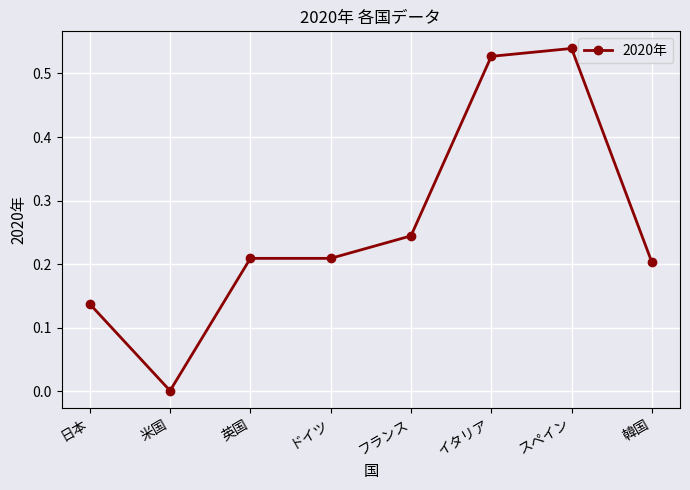

What is the label of the 1st point from the left?

日本